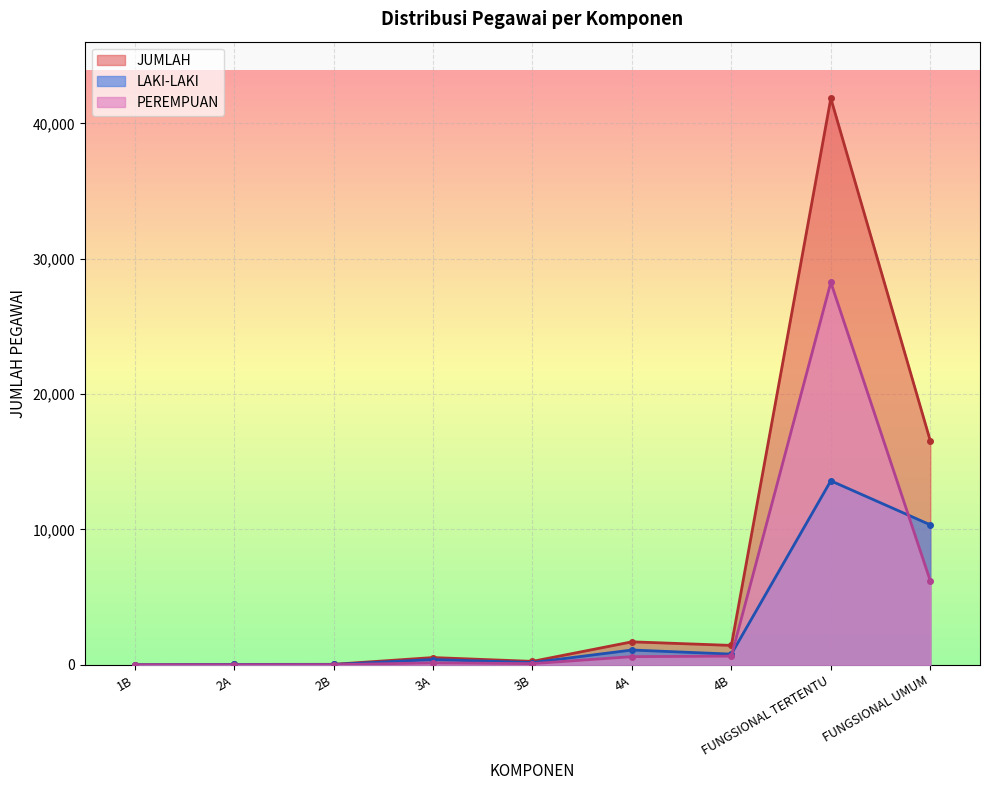

Reading left to right, list all the values displayed in this chart.

LAKI-LAKI: 1B=2	2A=26	2B=26	3A=393	3B=167	4A=1095	4B=792	FUNGSIONAL TERTENTU=13593	FUNGSIONAL UMUM=10342
PEREMPUAN: 1B=0	2A=7	2B=12	3A=145	3B=89	4A=605	4B=643	FUNGSIONAL TERTENTU=28252	FUNGSIONAL UMUM=6208
JUMLAH: 1B=2	2A=33	2B=38	3A=538	3B=256	4A=1700	4B=1435	FUNGSIONAL TERTENTU=41845	FUNGSIONAL UMUM=16550